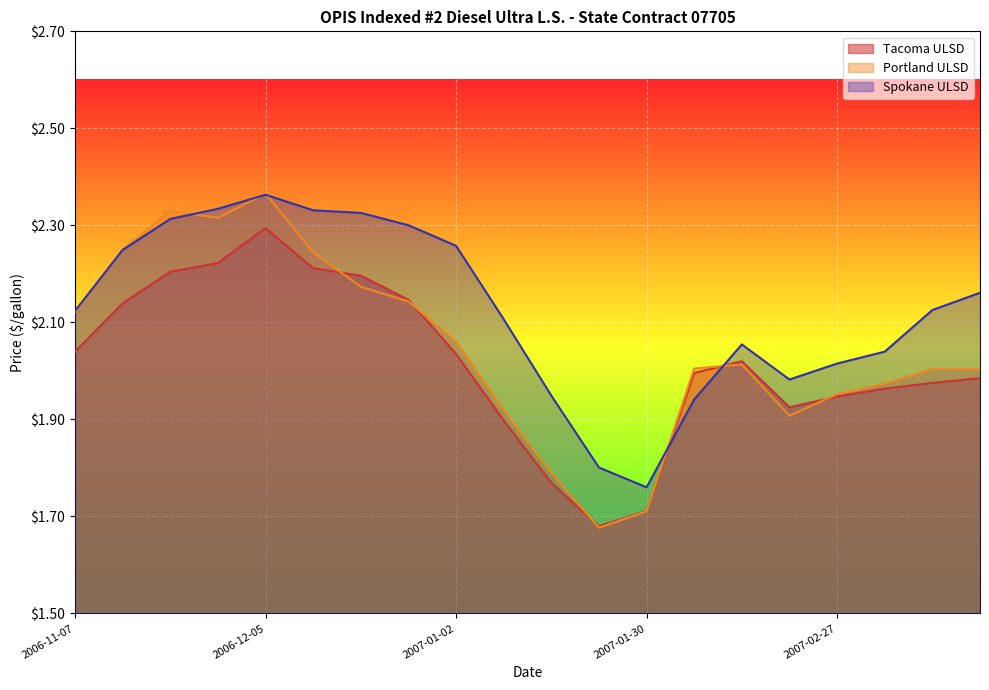

What is the difference between the maximum and minimum values in the Portland ULSD series?

0.7